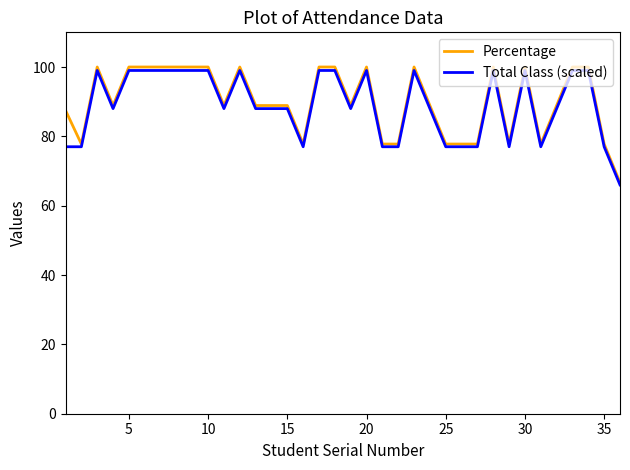

Which series has the widest spread of values?

Percentage